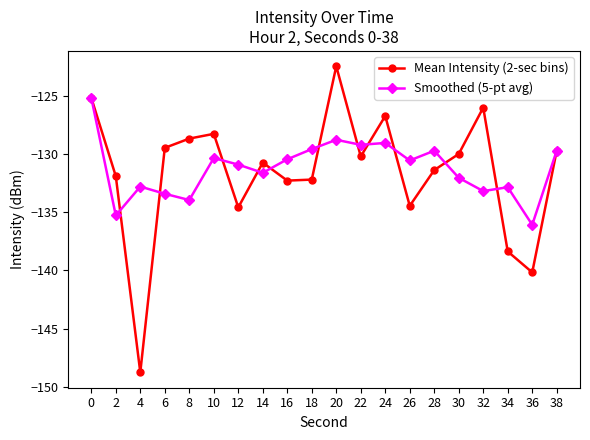

At which category does Smoothed (5-pt avg) reach its first local valley?

2